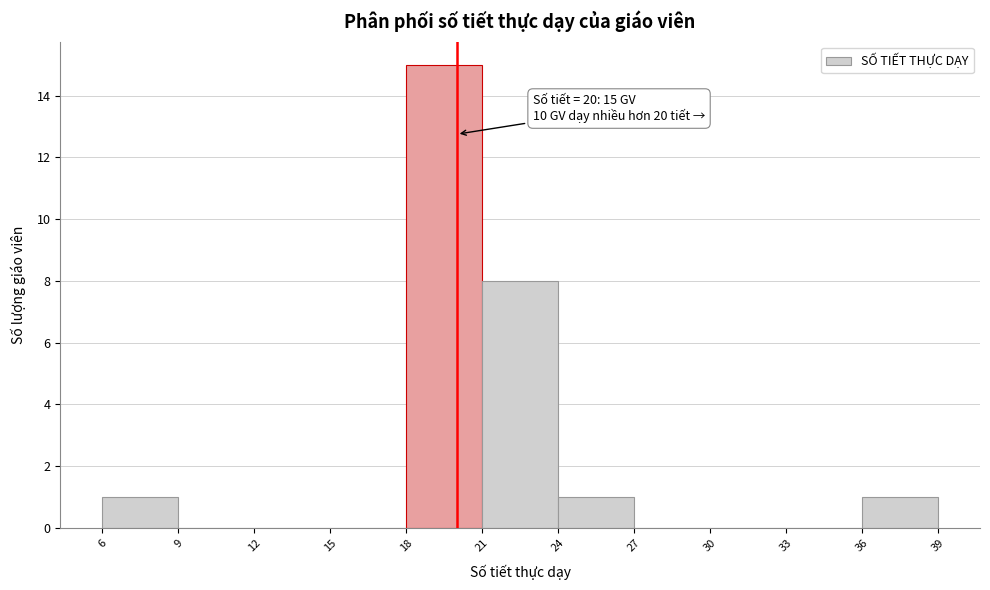

Which range on the x-axis has the tallest bar?

18 to 21